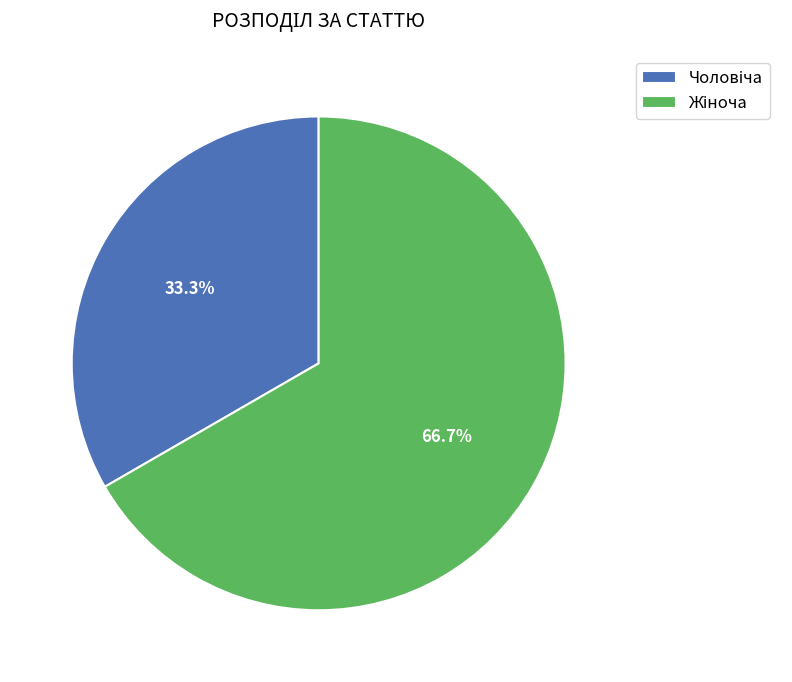

Does any single category account for the majority?

Yes